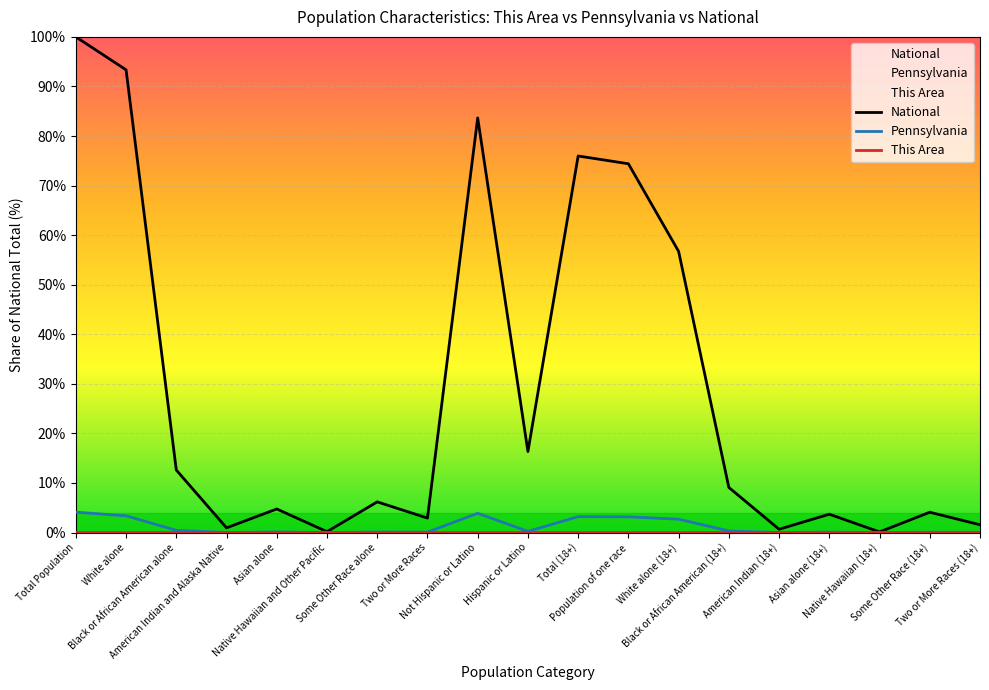

Is it true that National equals 2.9 at Two or More Races?

True